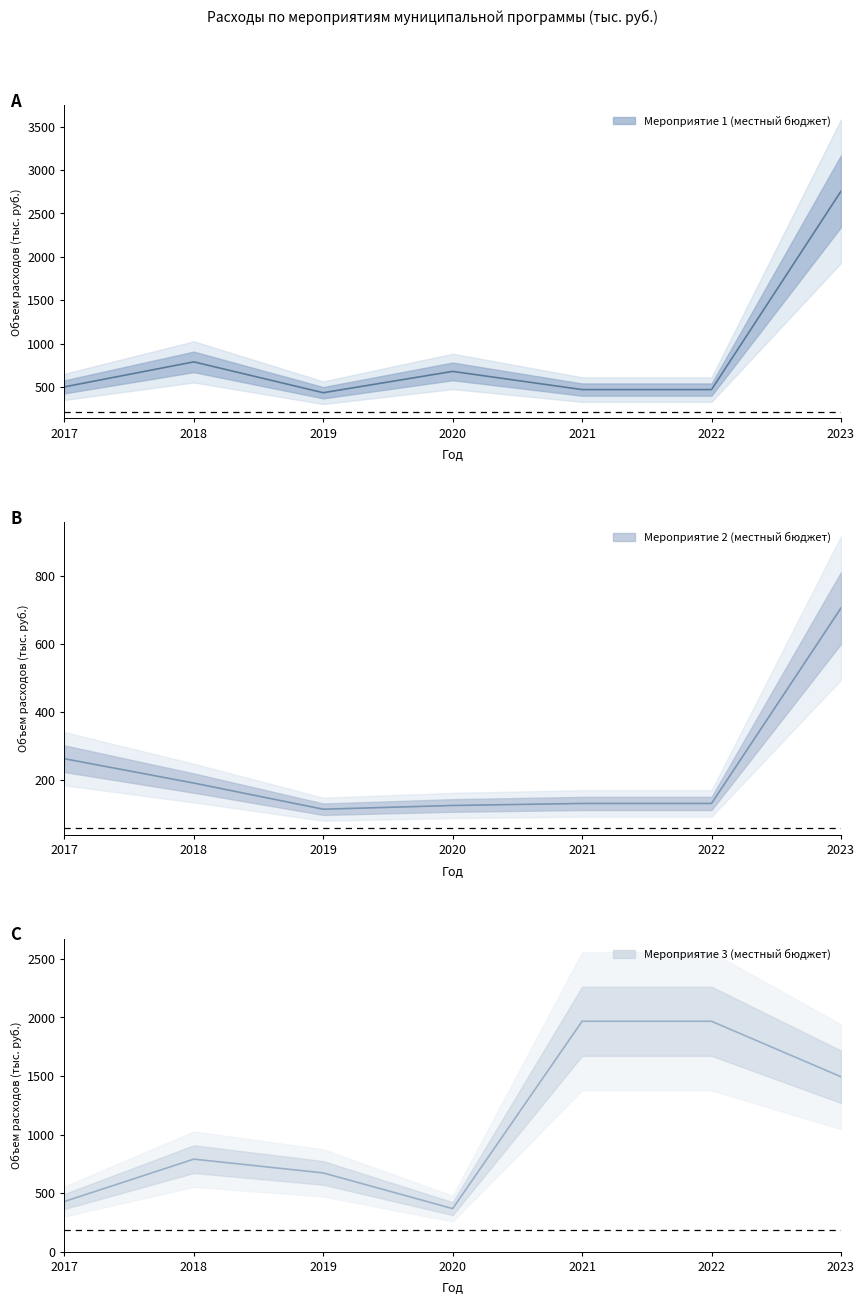

Where is Мероприятие 1 (местный бюджет) nearest to the value 1595?

2018